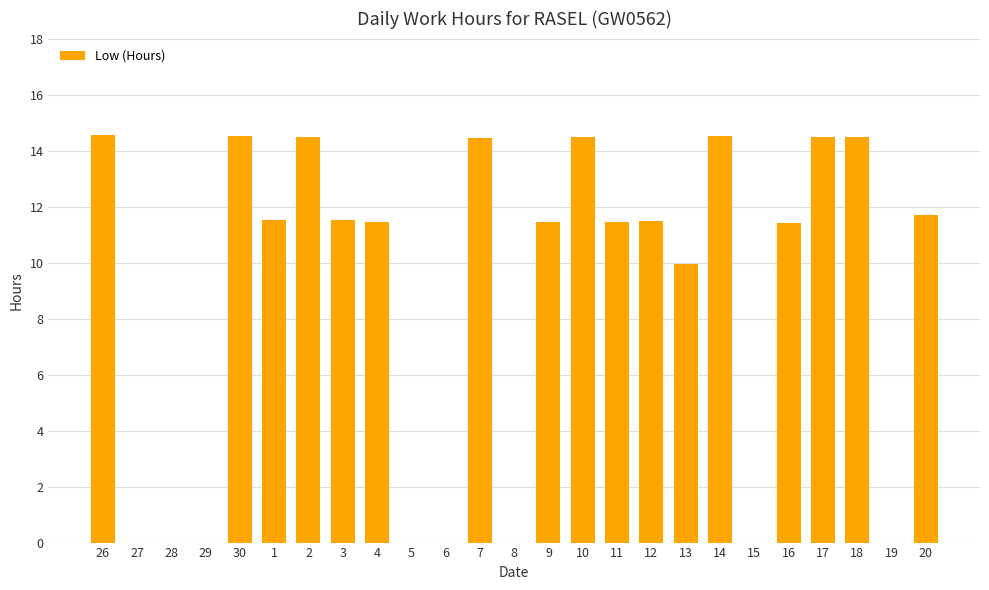

What is the sum of all values?

217.9